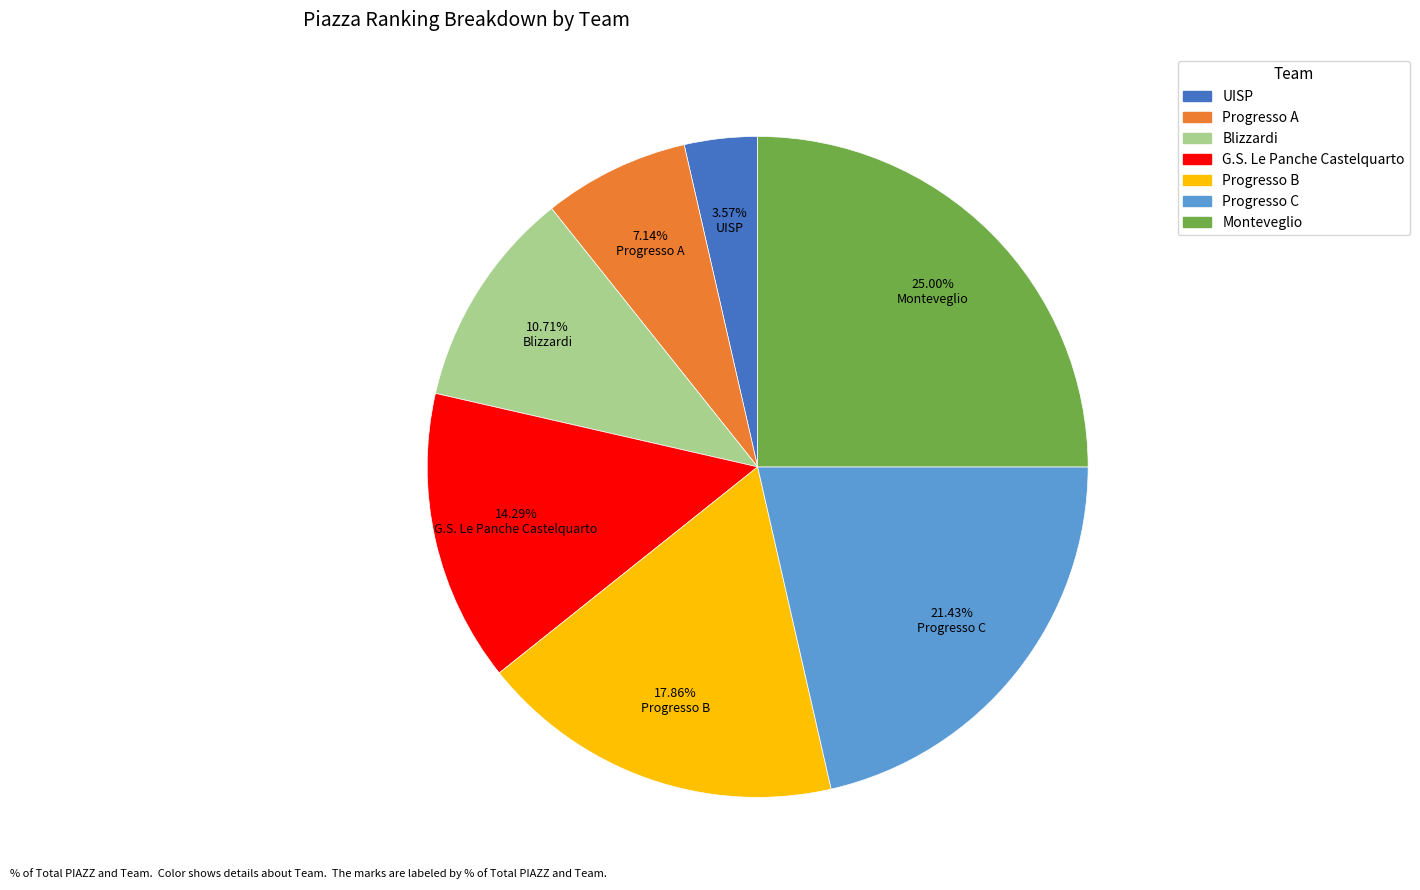

Is Monteveglio the majority of the pie?

No